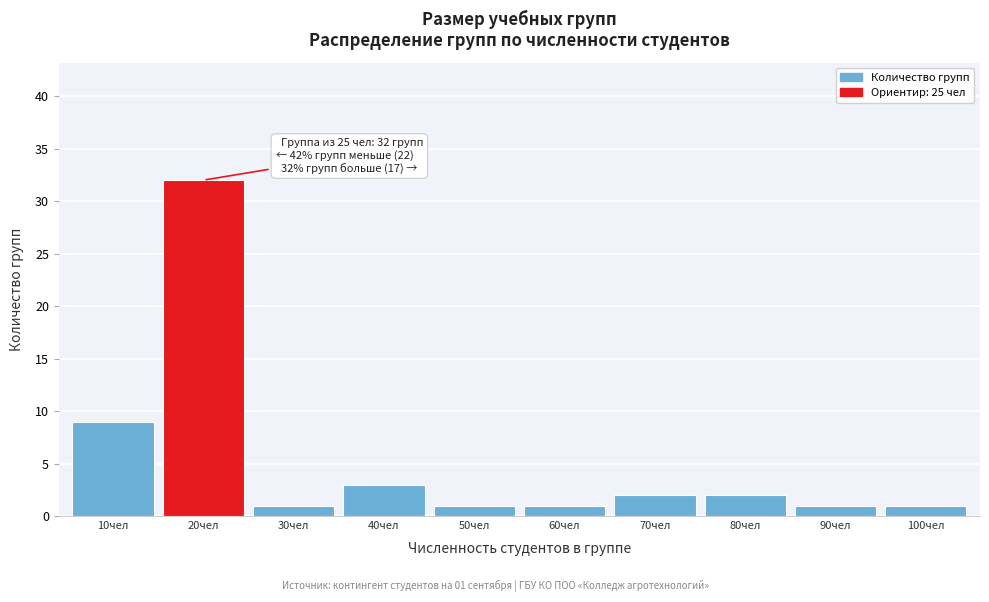

Reading left to right, transcribe all the data shown in this chart.

9	32	1	3	1	1	2	2	1	1